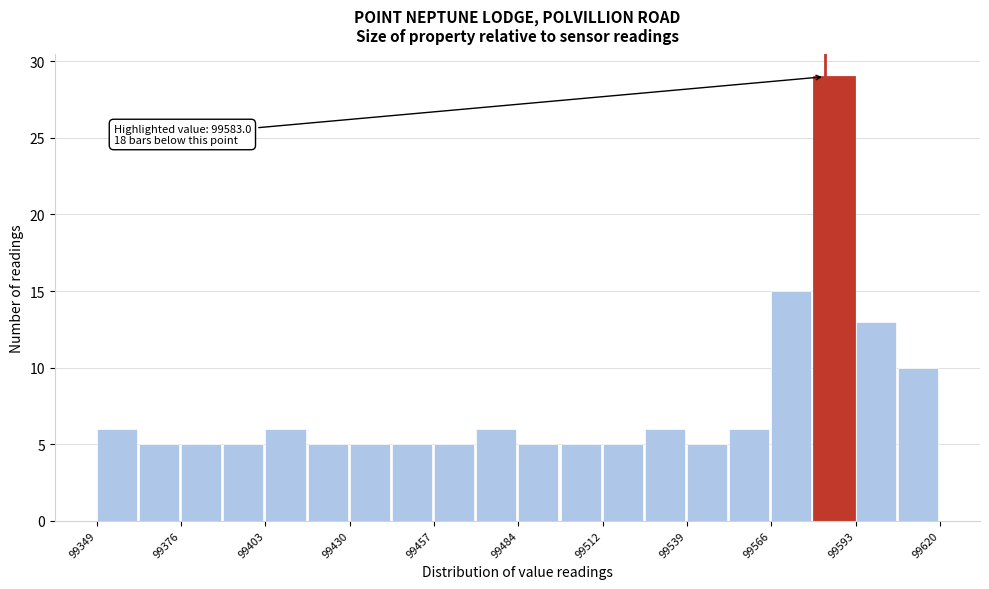

Read against the x-axis, roughly where is the centre of the tallest bar?

99585